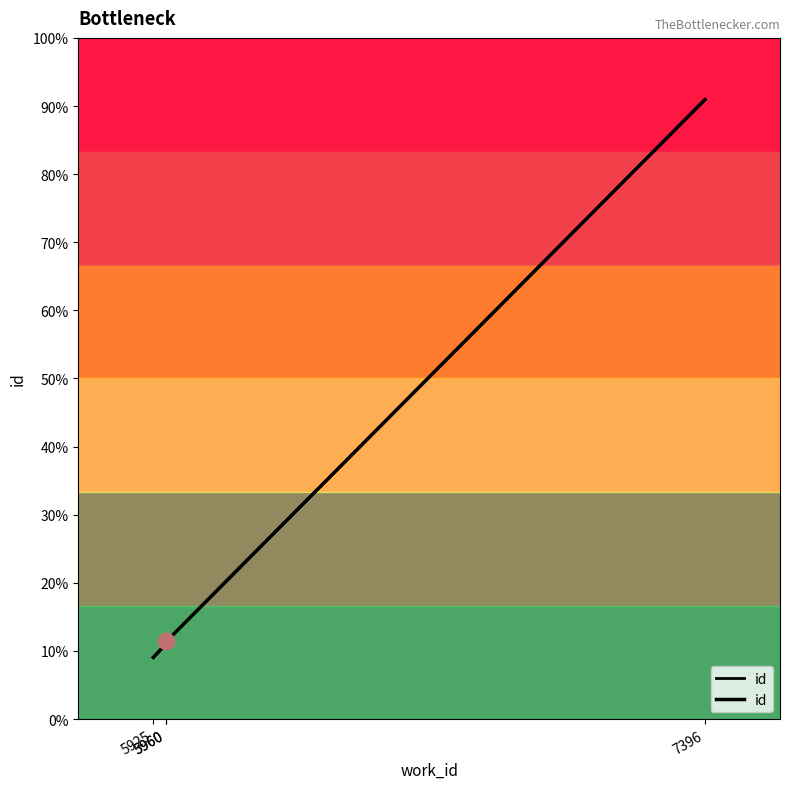

Between 5925 and 5960, which is larger?

5960